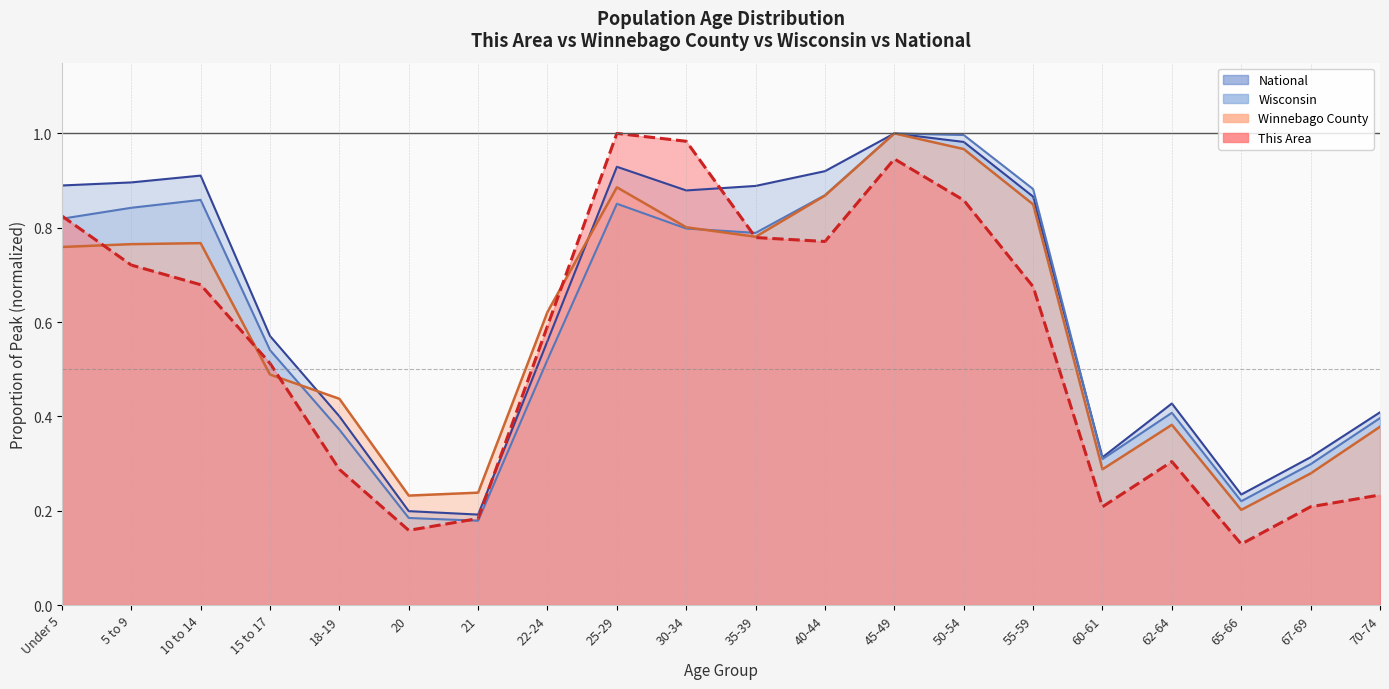

How many interior local valleys does the Winnebago County series have?

4